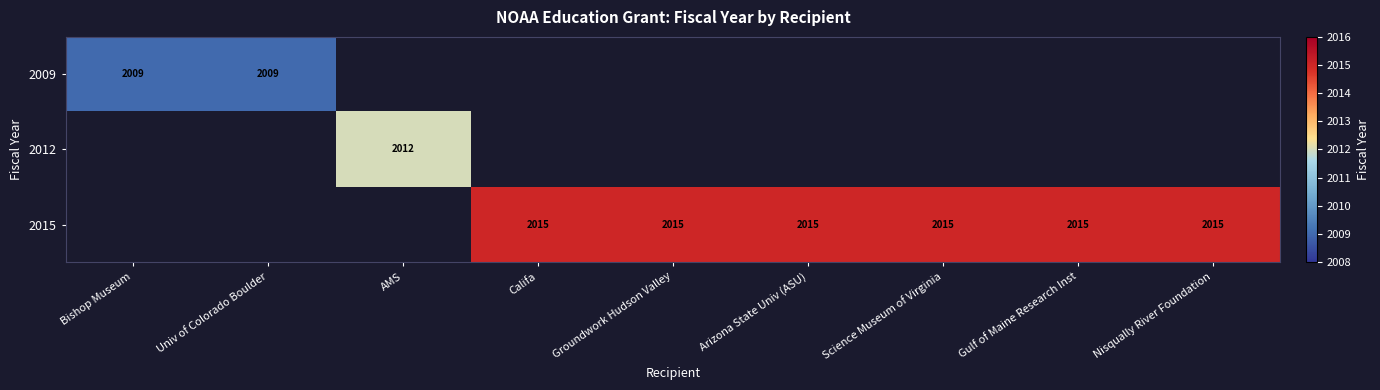

Is it true that 2015 equals 3200.5 at Science Museum of Virginia?

False